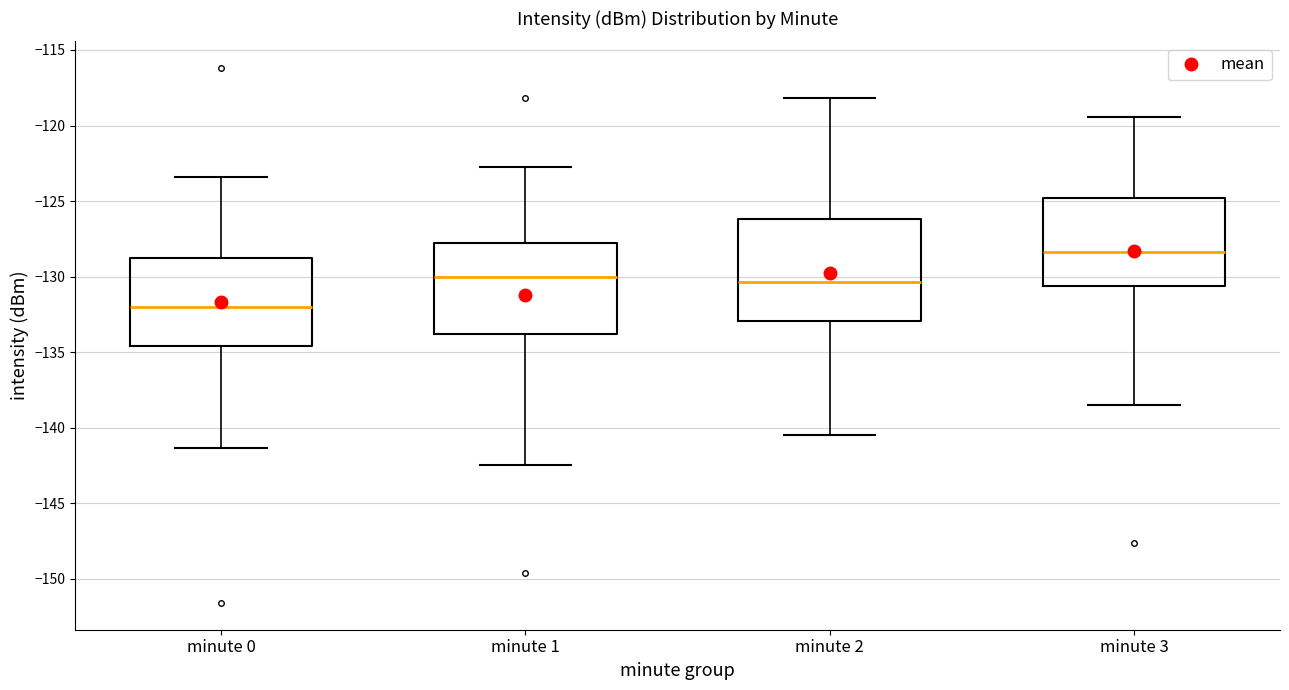

Which box's median line is the highest?

minute 3